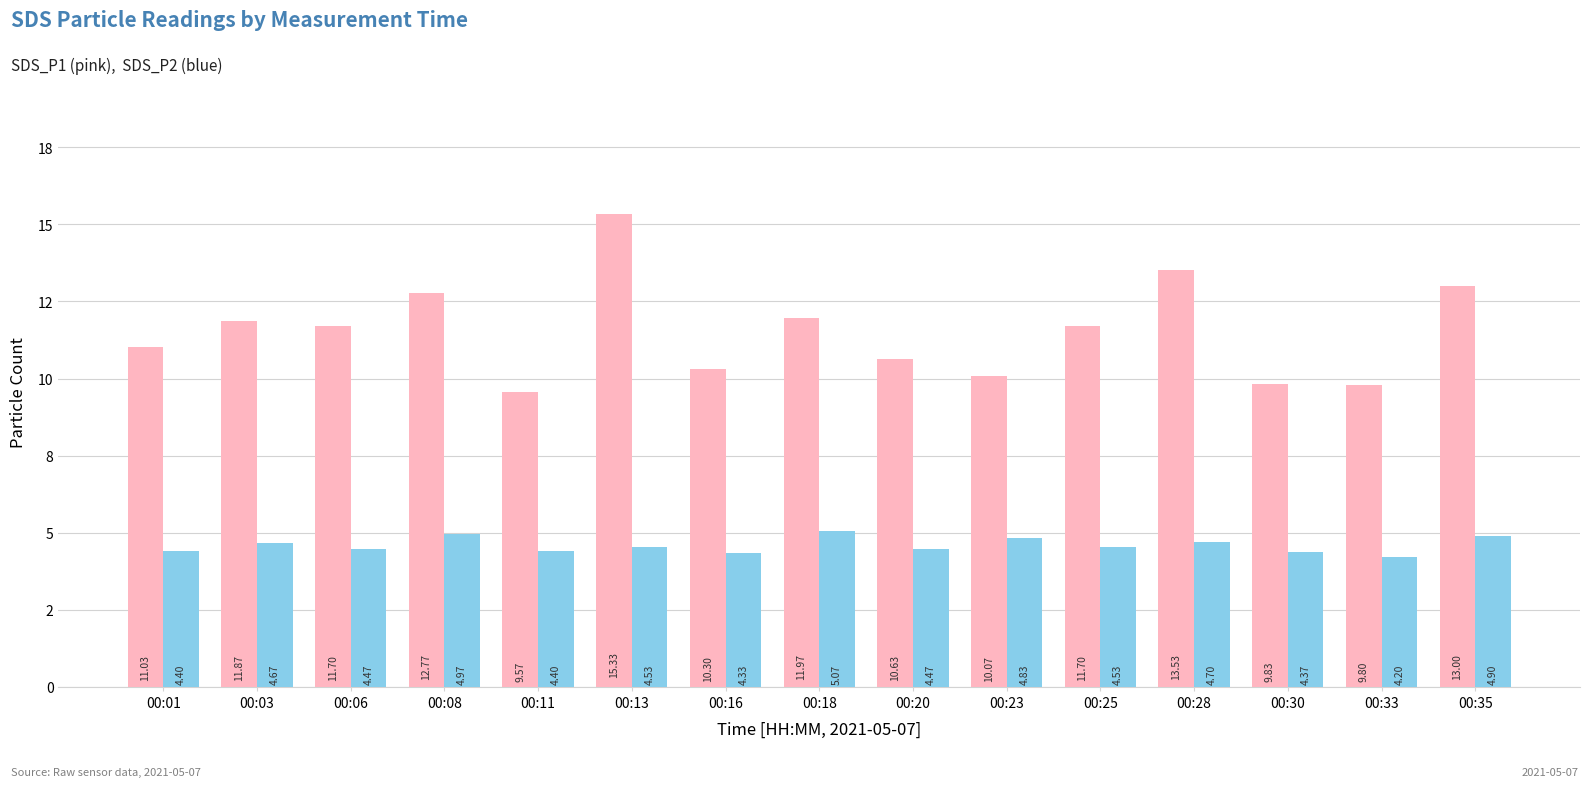

Are the bars horizontal?

No